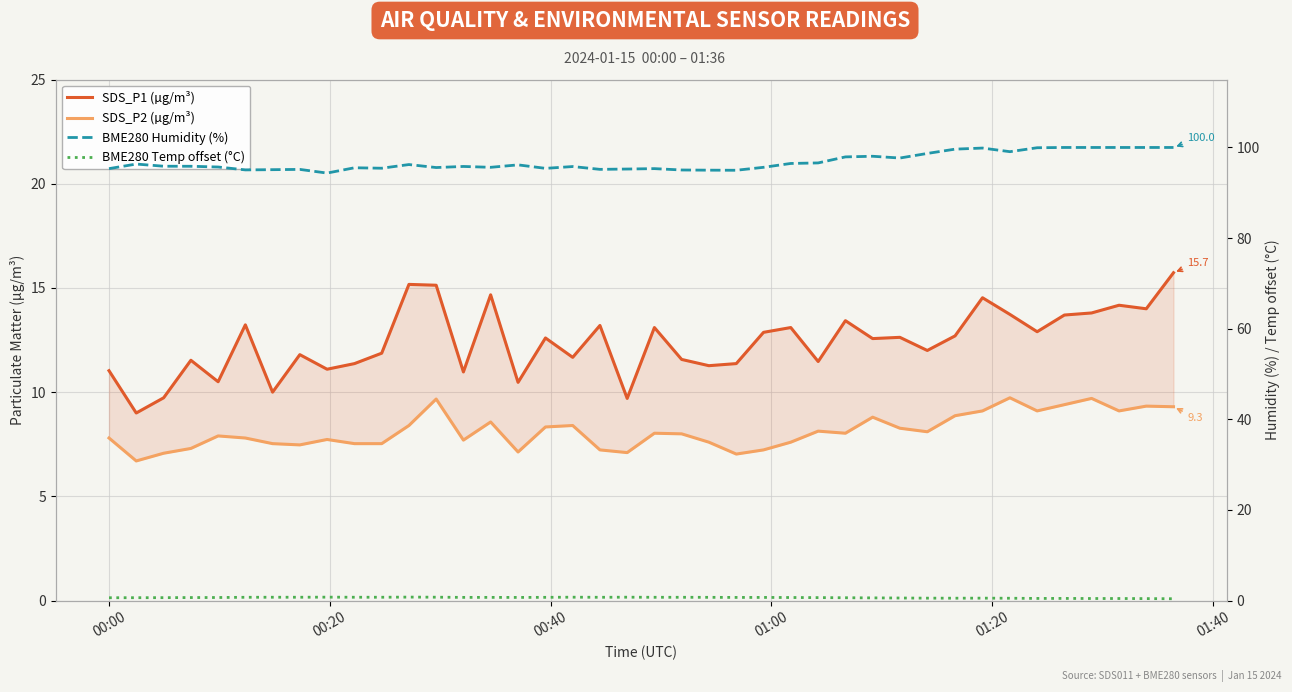

Is it true that SDS_P2 (µg/m³) equals 11.4 at 00:20?

False